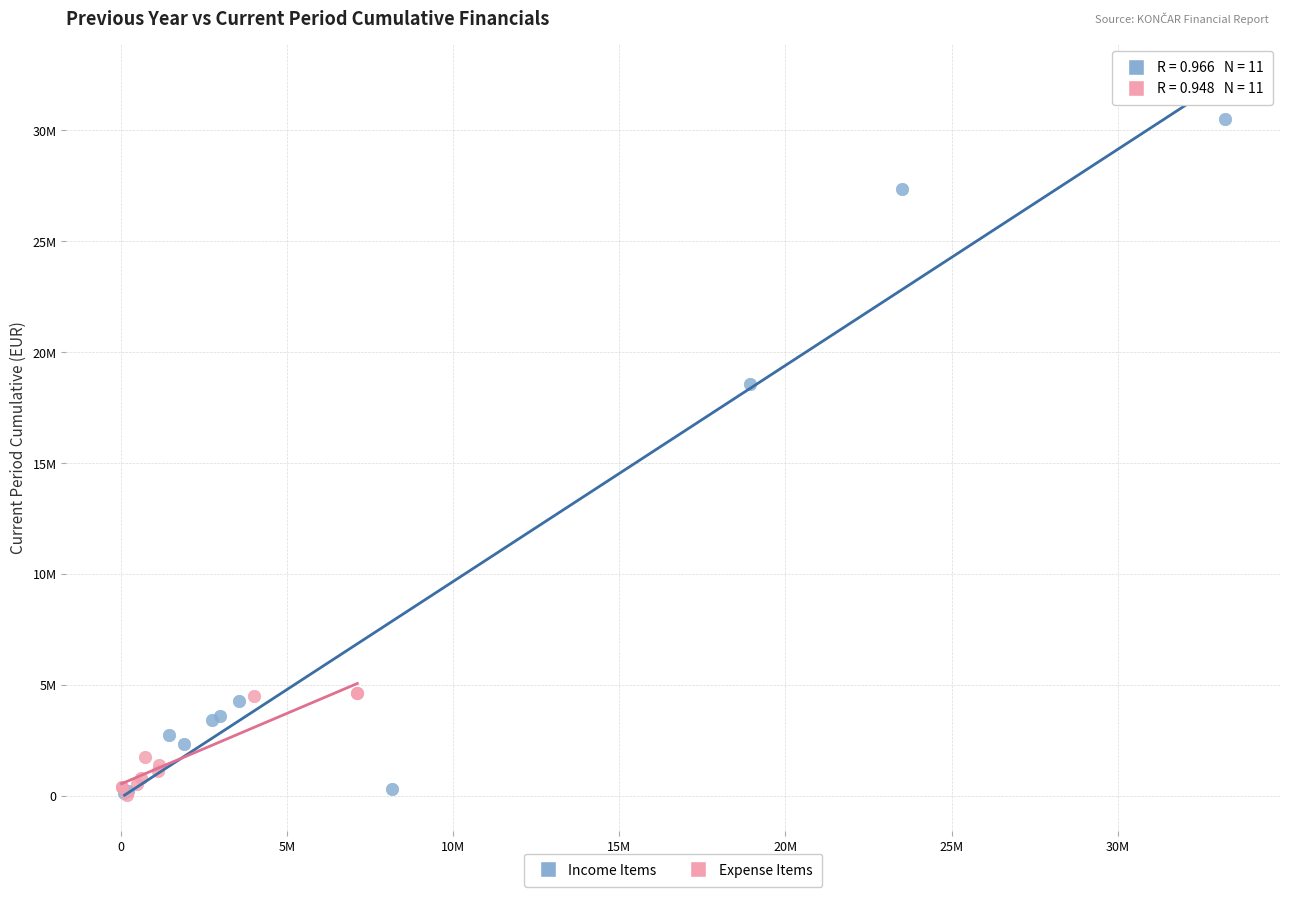

What are all the series names shown in the legend?

Income Items, Expense Items